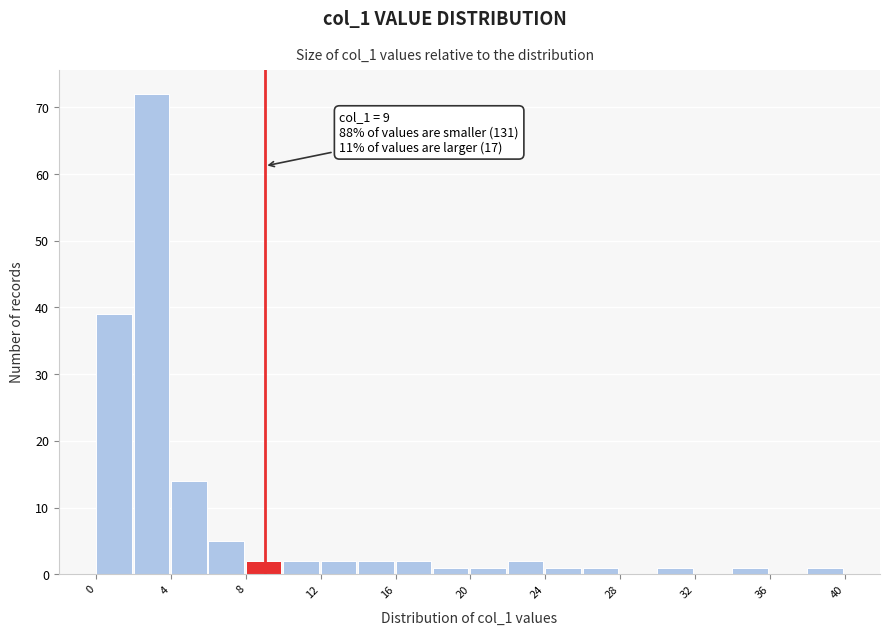

Over which range of the x-axis is the bar tallest?

2 to 4